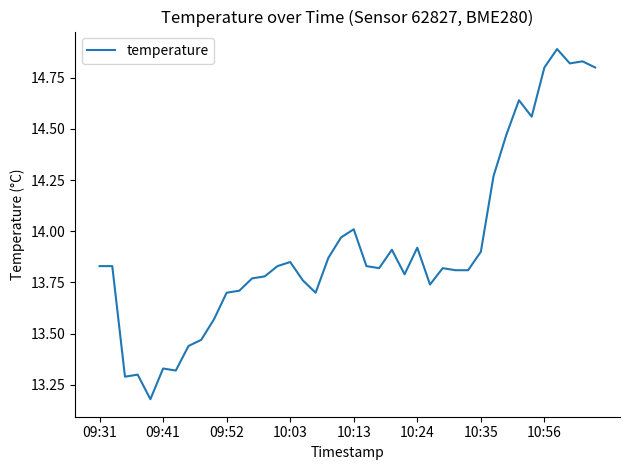

What is the maximum value shown in the chart?

14.9